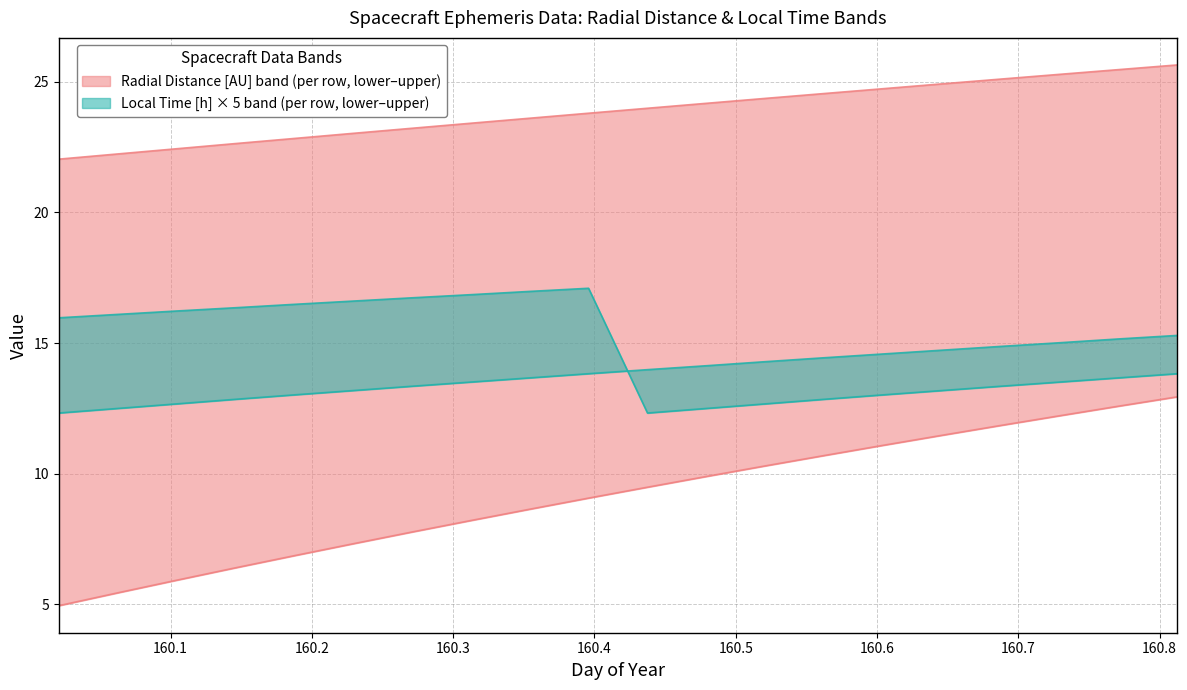

How many lines are shown in the chart?

4